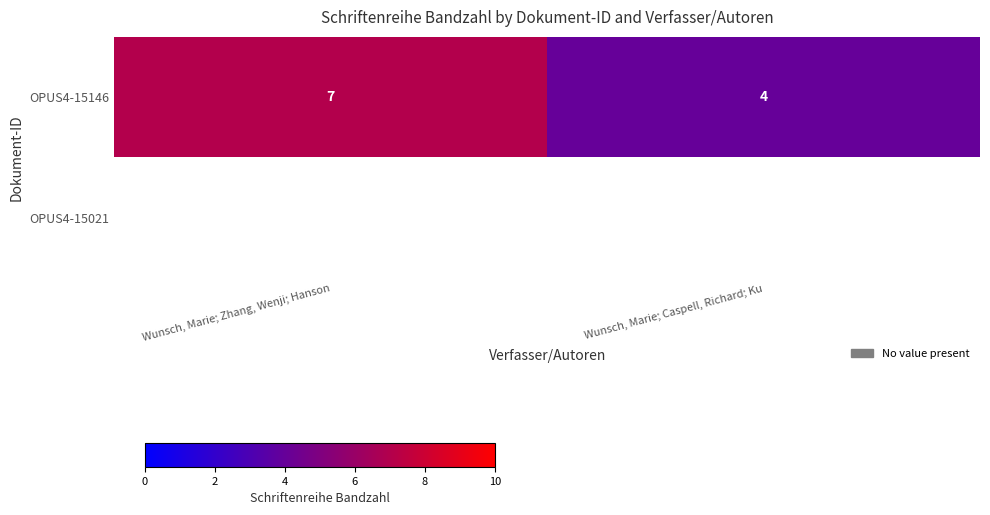

Is it true that OPUS4-15146 equals 1 at Wunsch, Marie; Caspell, Richard; Ku?

False